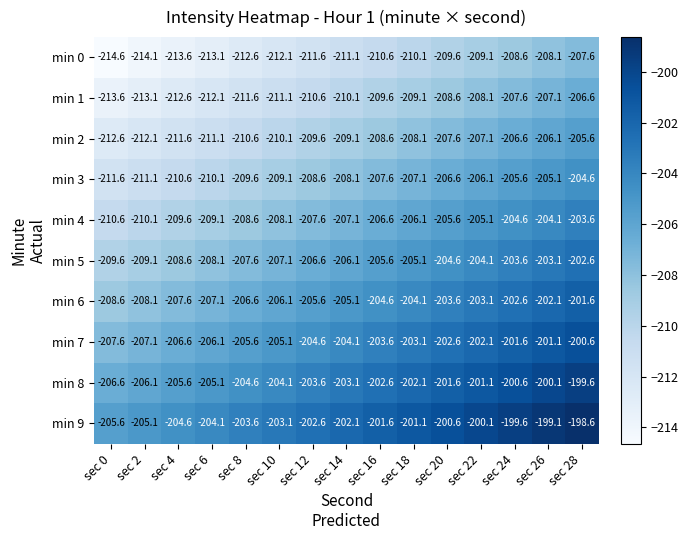

Rank the categories by min 2 value from highest to lowest.

sec 28, sec 26, sec 24, sec 22, sec 20, sec 18, sec 16, sec 14, sec 12, sec 10, sec 8, sec 6, sec 4, sec 2, sec 0